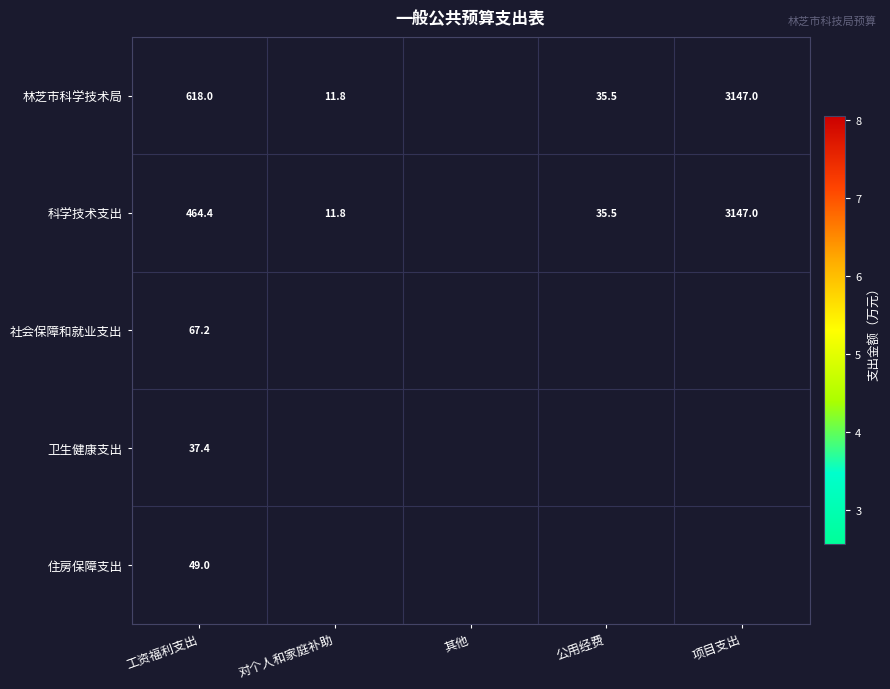

At 工资福利支出, list the series in order from largest to smallest.

林芝市科学技术局, 科学技术支出, 社会保障和就业支出, 住房保障支出, 卫生健康支出